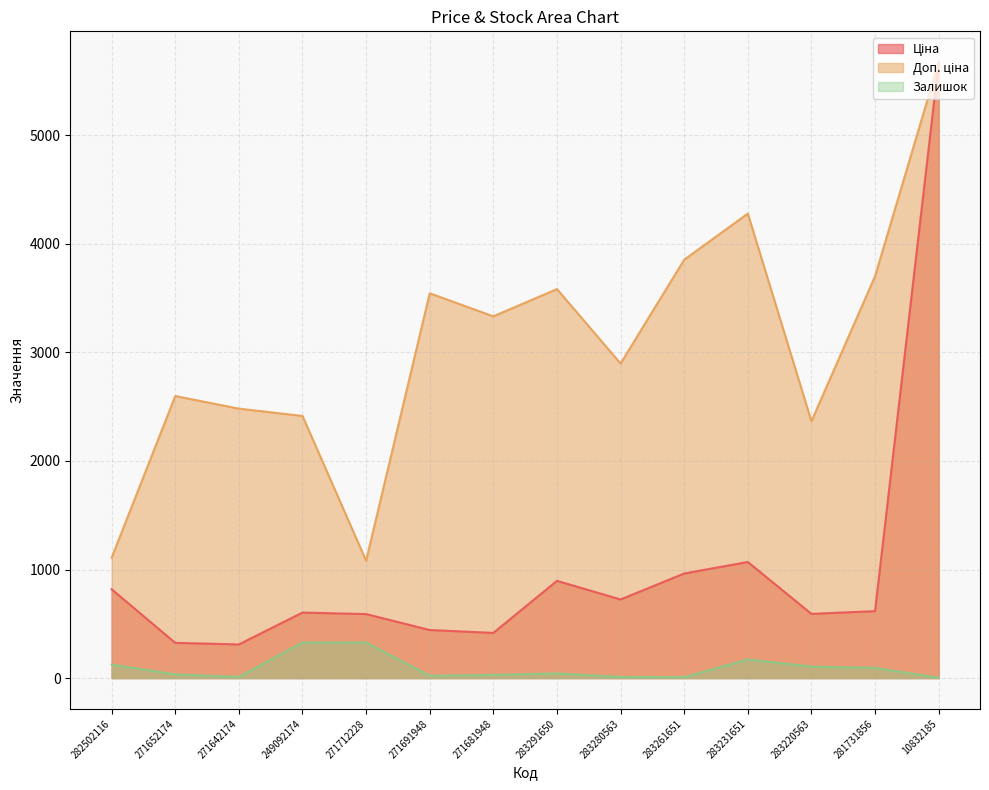

What is the average value of the Доп. ціна series?

3065.8